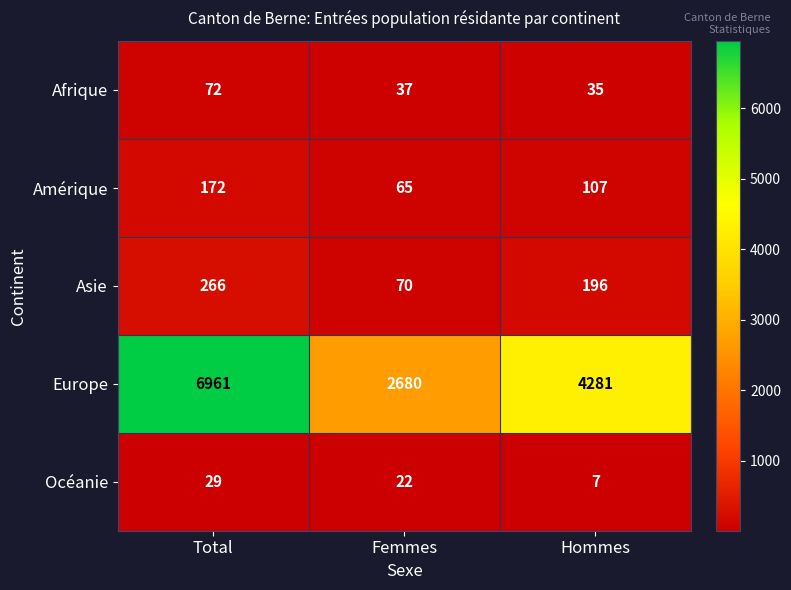

Which category has the highest value across all series?

Total